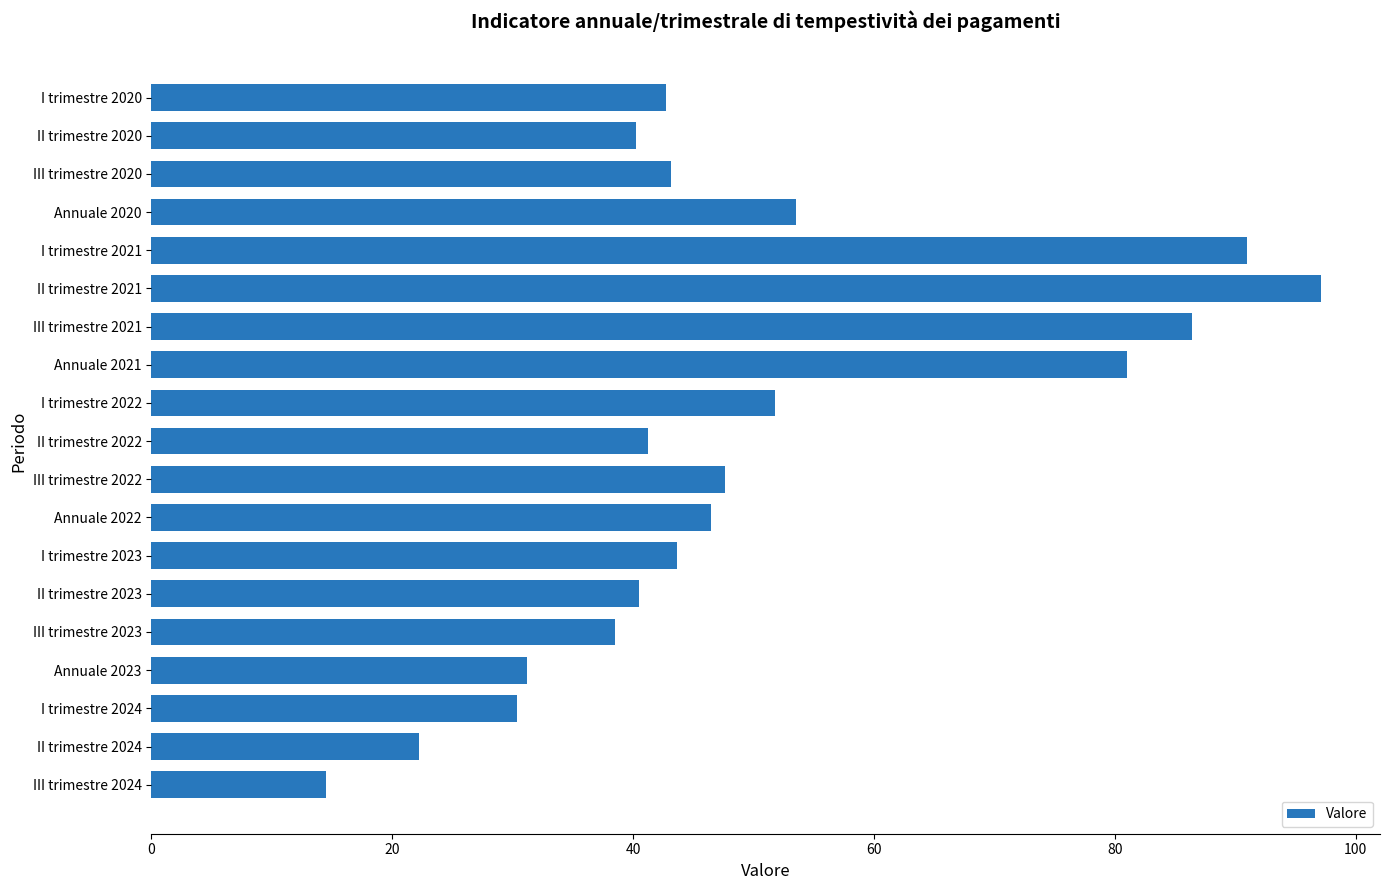

Between Annuale 2020 and II trimestre 2021, which is larger?

II trimestre 2021